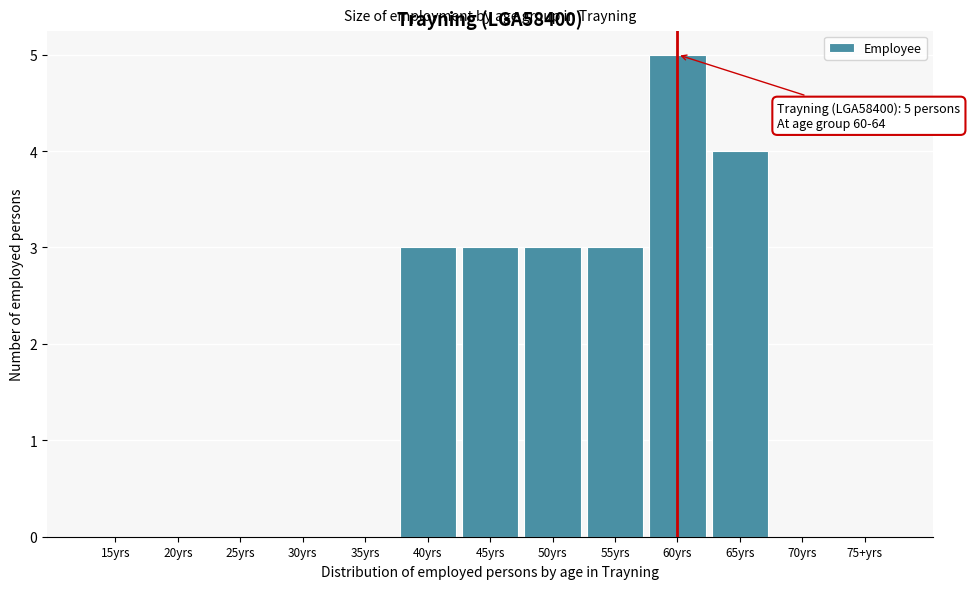

Reading left to right, transcribe all the data shown in this chart.

15yrs=0	20yrs=0	25yrs=0	30yrs=0	35yrs=0	40yrs=3	45yrs=3	50yrs=3	55yrs=3	60yrs=5	65yrs=4	70yrs=0	75+yrs=0